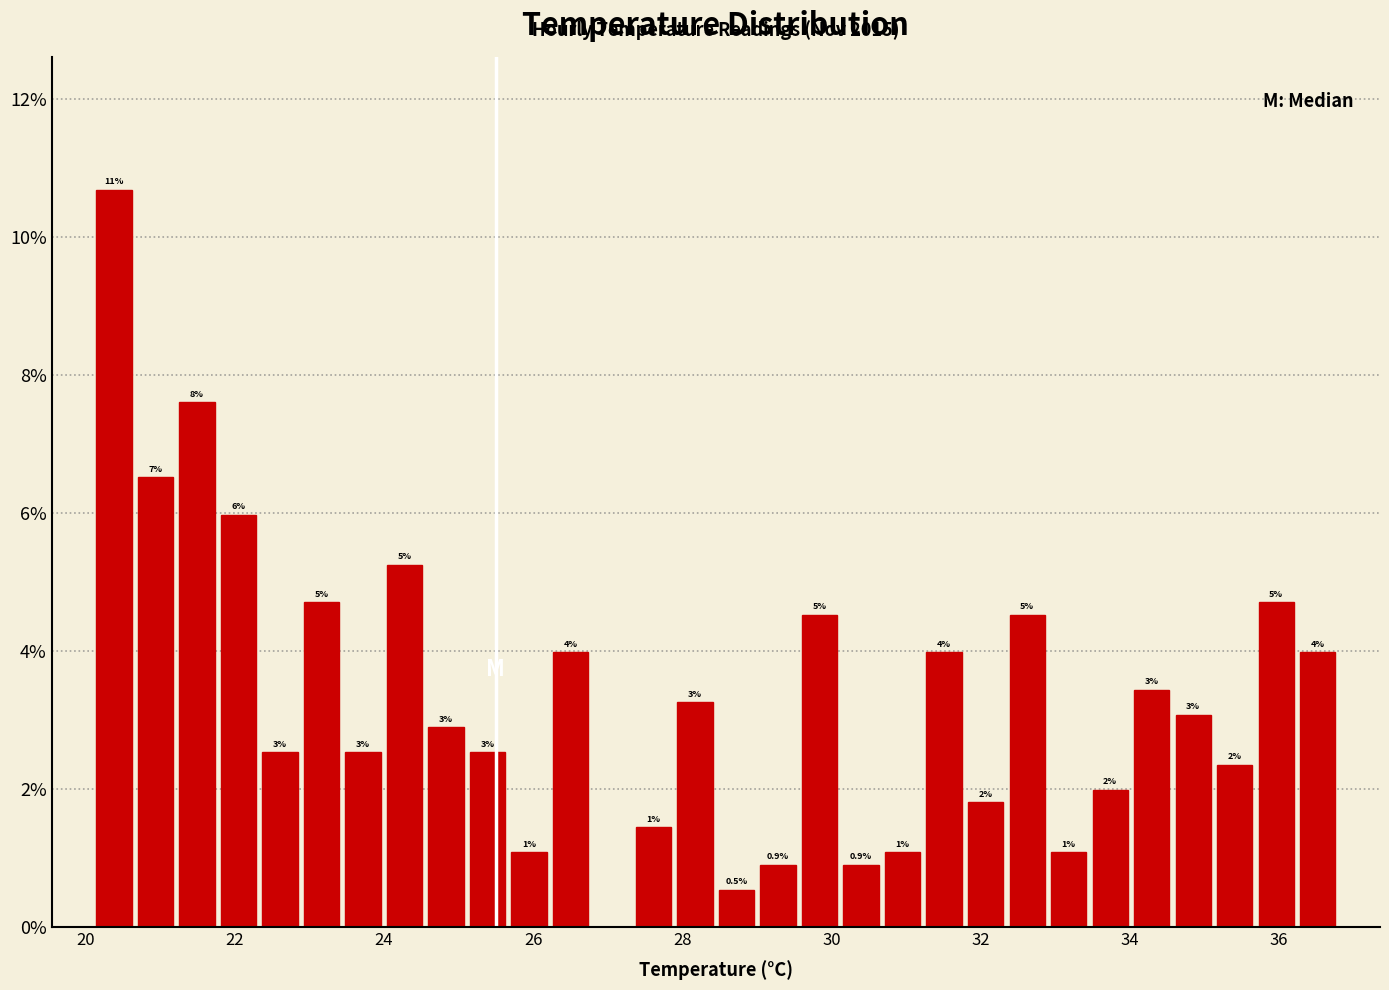

Read against the x-axis, roughly where is the centre of the tallest bar?

20.4